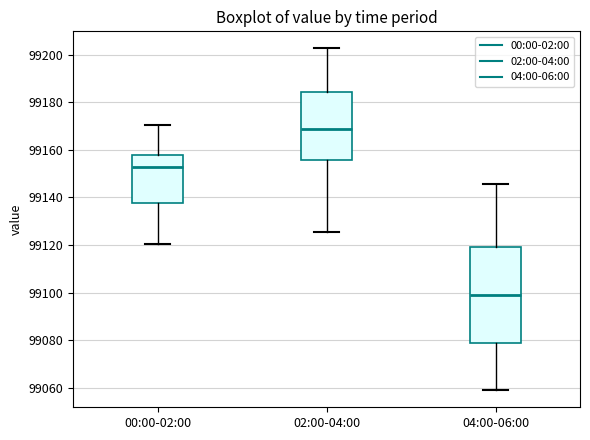

Where is the lower edge of the box for 00:00-02:00 on the y-axis? The values are not printed on the chart, so give them approximately, as read against the axis.

99138